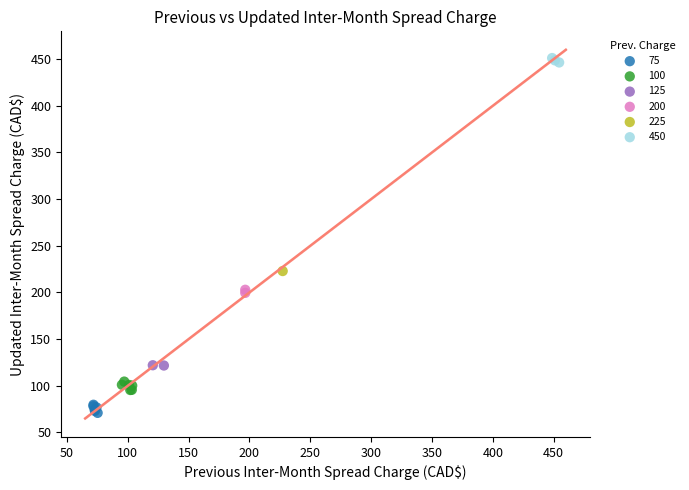

What are all the series names shown in the legend?

75, 100, 125, 200, 225, 450